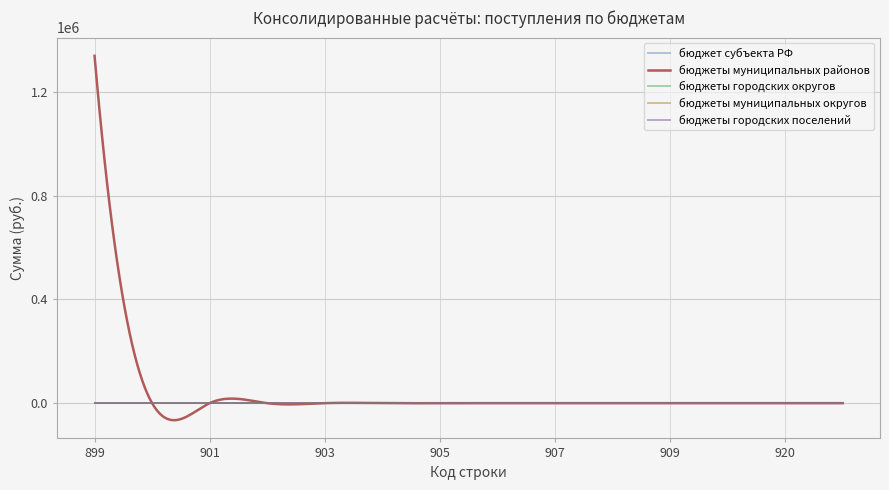

Is this an area chart (filled region under the line)?

No